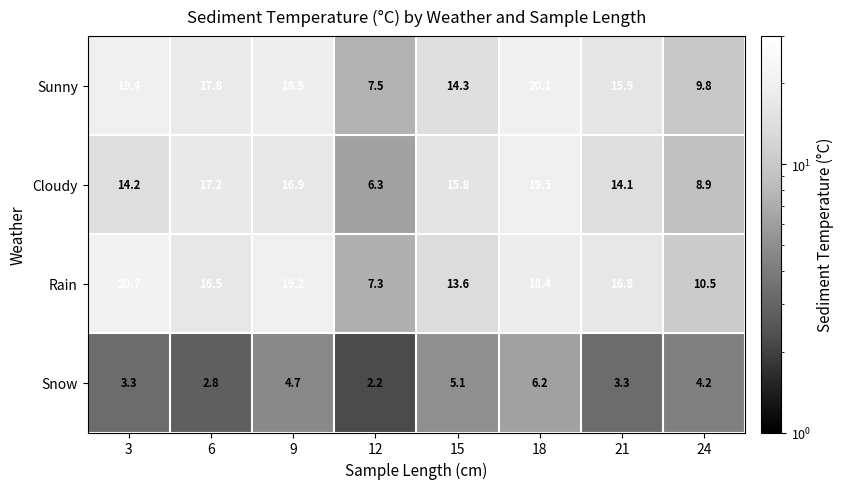

The Rain series shows 19.2 at 9. True or false?

True